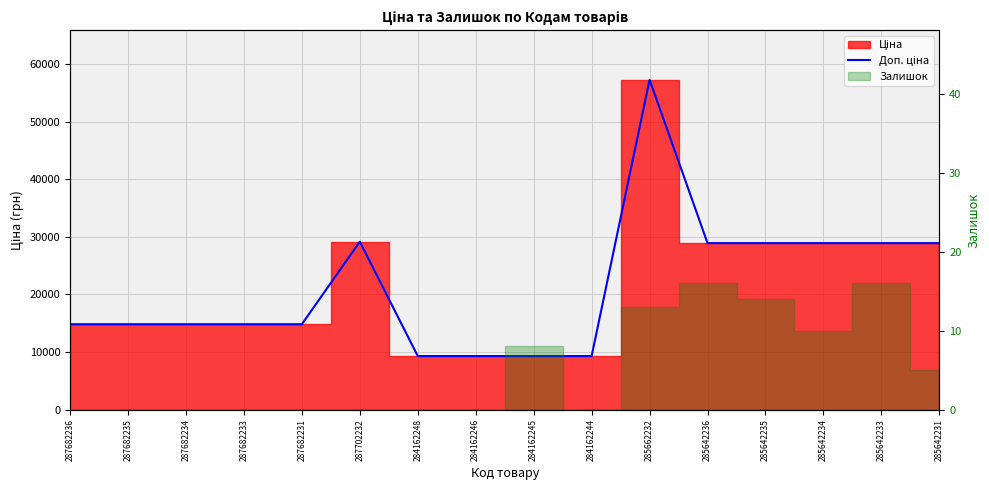

What is the minimum value shown in the chart?

9290.5